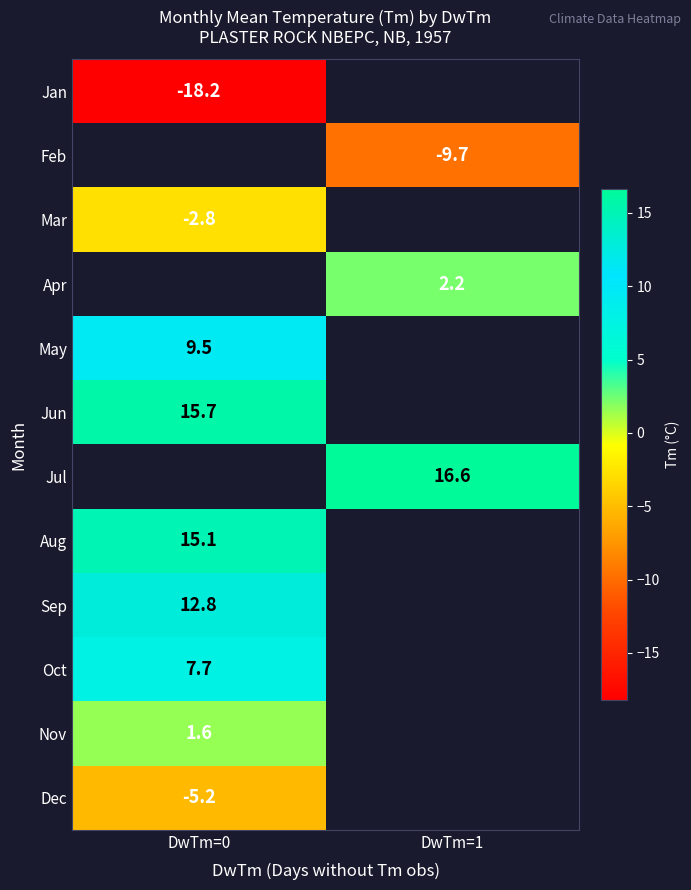

Is the value of Nov at DwTm=0 greater than the value of Aug at DwTm=0?

No